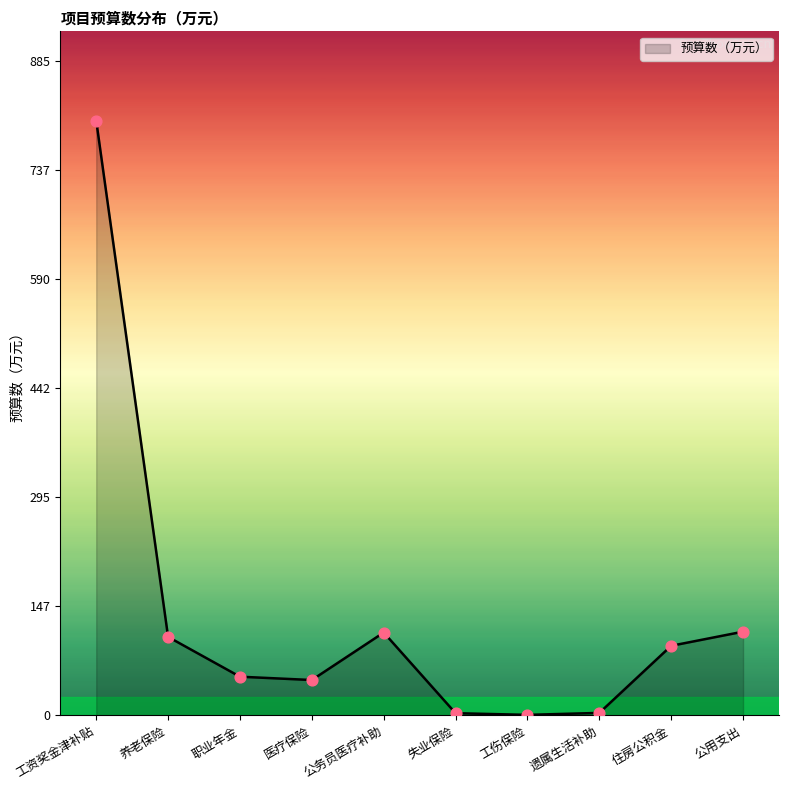

Which has a higher value, 工伤保险 or 工资奖金津补贴?

工资奖金津补贴